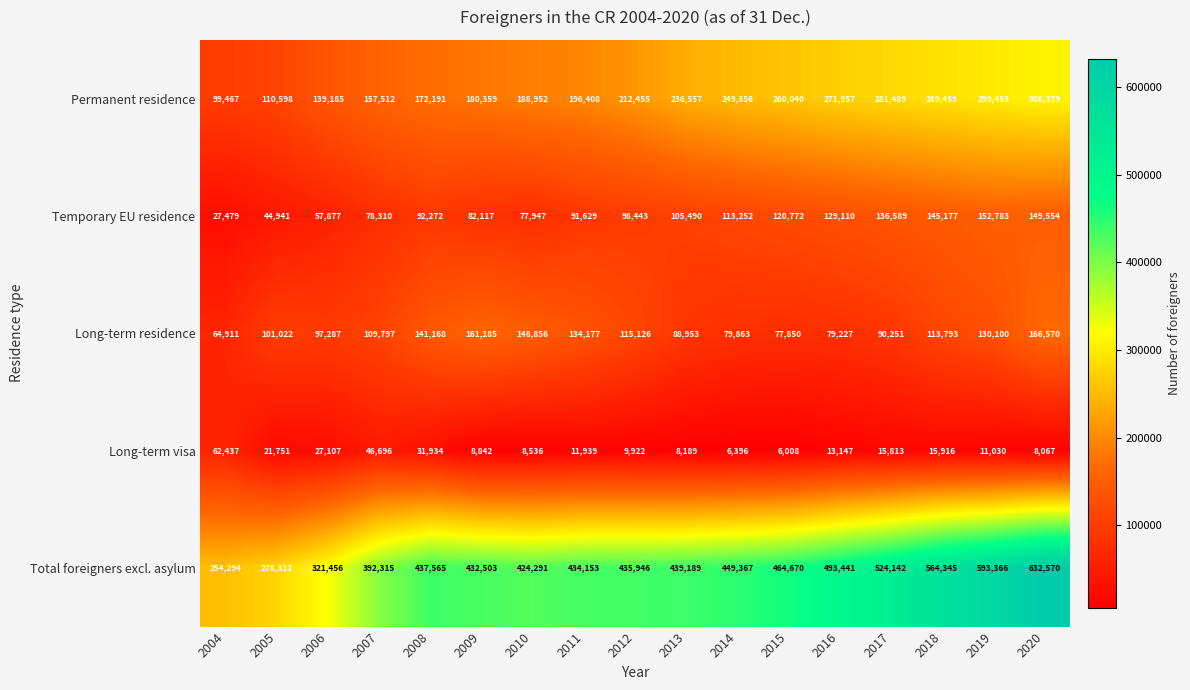

List the series in order of their peak value, lowest first.

Long-term visa, Temporary EU residence, Long-term residence, Permanent residence, Total foreigners excl. asylum